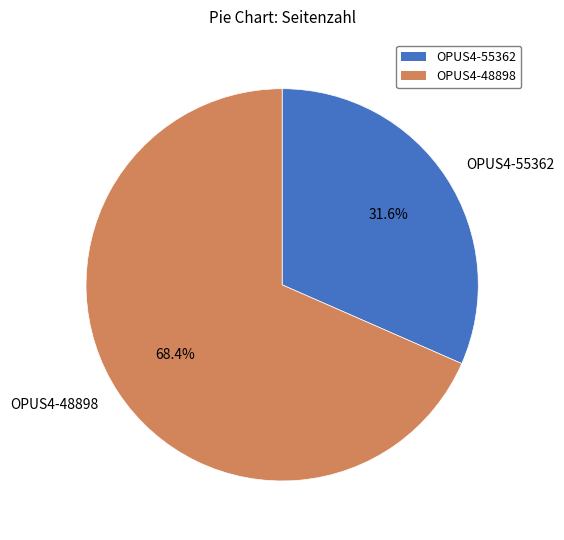

Rank the categories by value from highest to lowest.

OPUS4-48898, OPUS4-55362